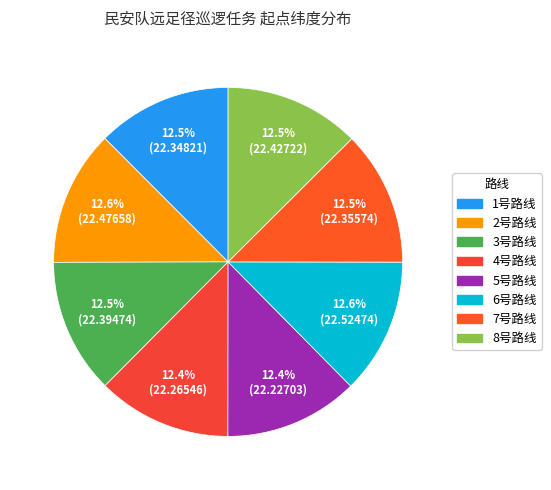

Which slice is the smallest?

5号路线